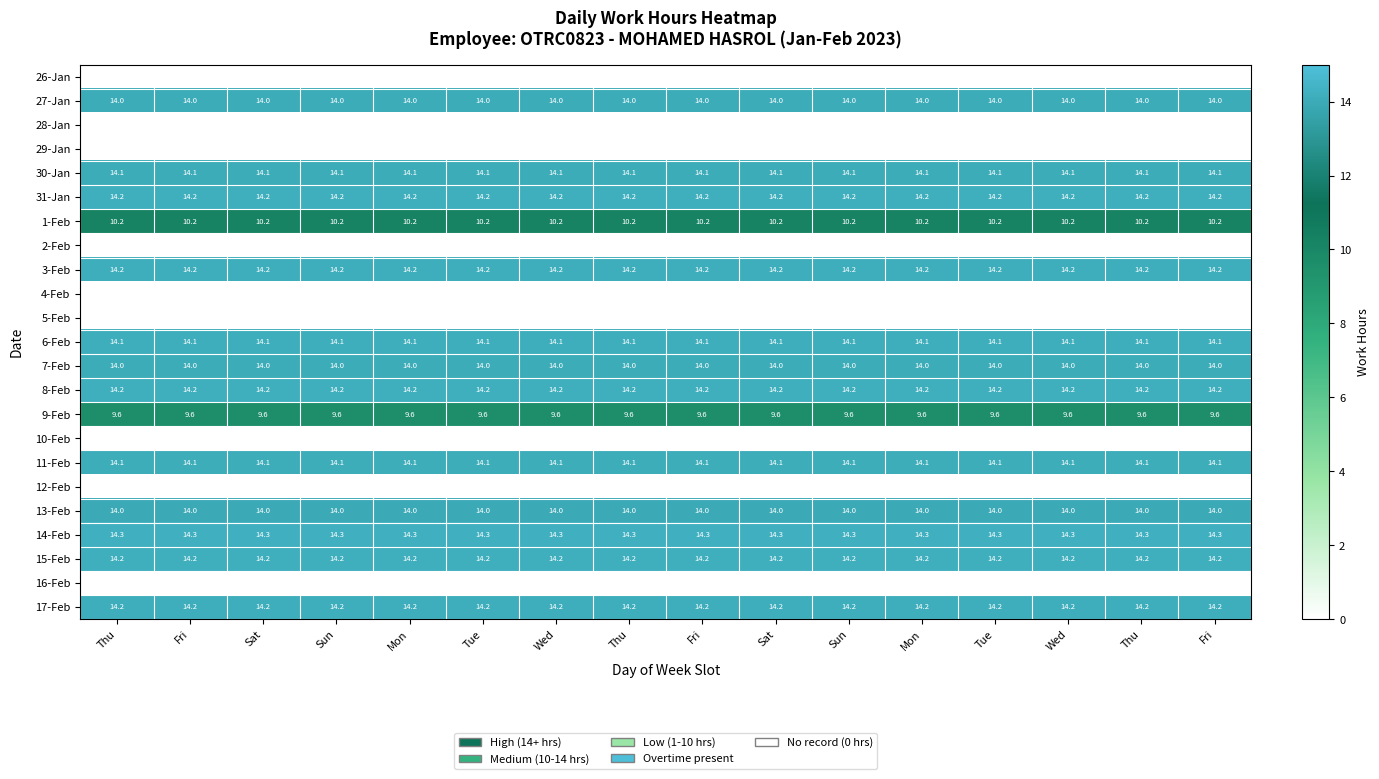

Count the number of categories in the chart.

16